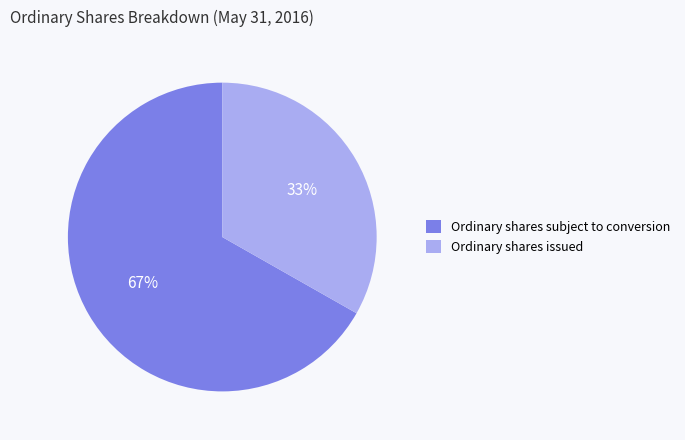

Count the number of slices in the pie.

2